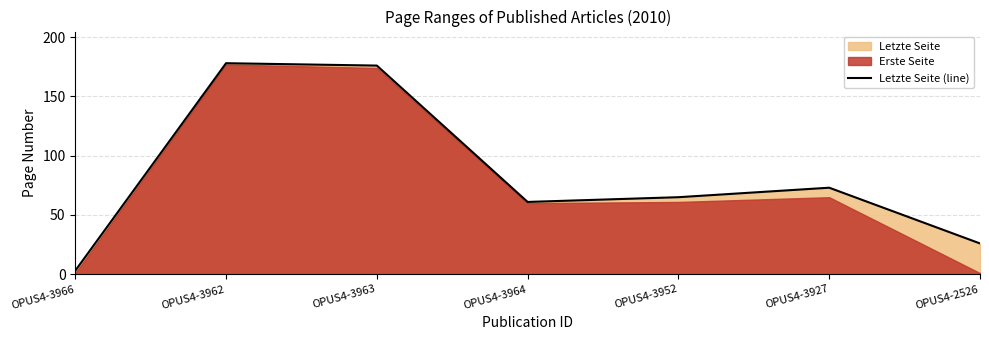

What is the maximum value shown in the chart?

178